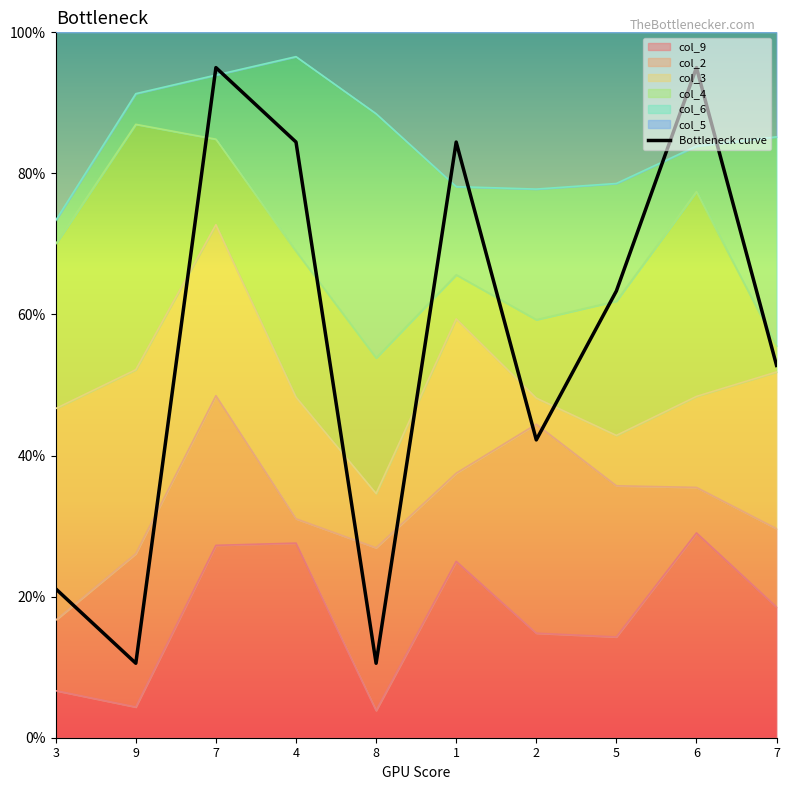

What is the difference between the maximum and minimum values?

84.4